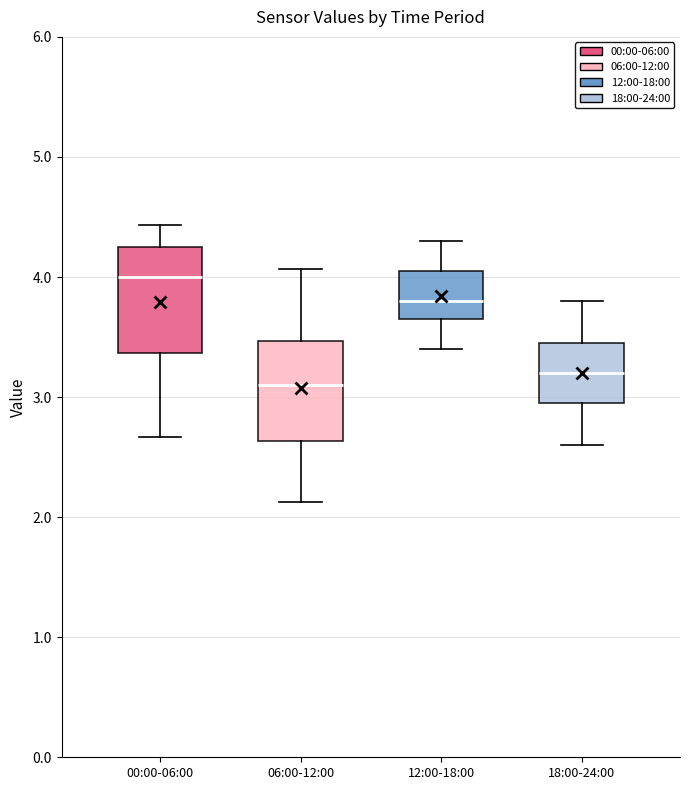

Reading left to right, read every box against the y-axis: the position of its median line, the range the box covers, and the ends of its whiskers. The values are not printed on the chart, so give them approximately, as read against the axis.

00:00-06:00: median 4.0, box 3.4 to 4.3, whiskers 2.7 to 4.4
06:00-12:00: median 3.1, box 2.6 to 3.5, whiskers 2.1 to 4.1
12:00-18:00: median 3.8, box 3.7 to 4.1, whiskers 3.4 to 4.3
18:00-24:00: median 3.2, box 3.0 to 3.5, whiskers 2.6 to 3.8